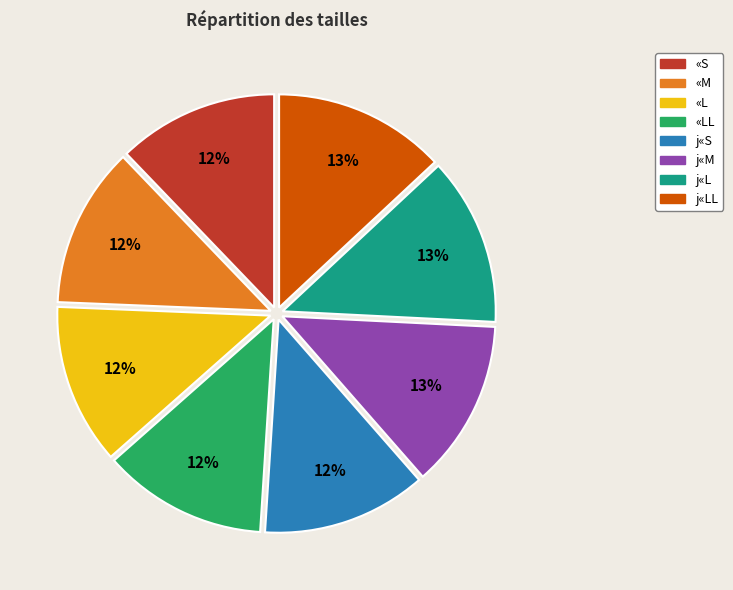

The j«M slice represents 13% of the pie. True or false?

True